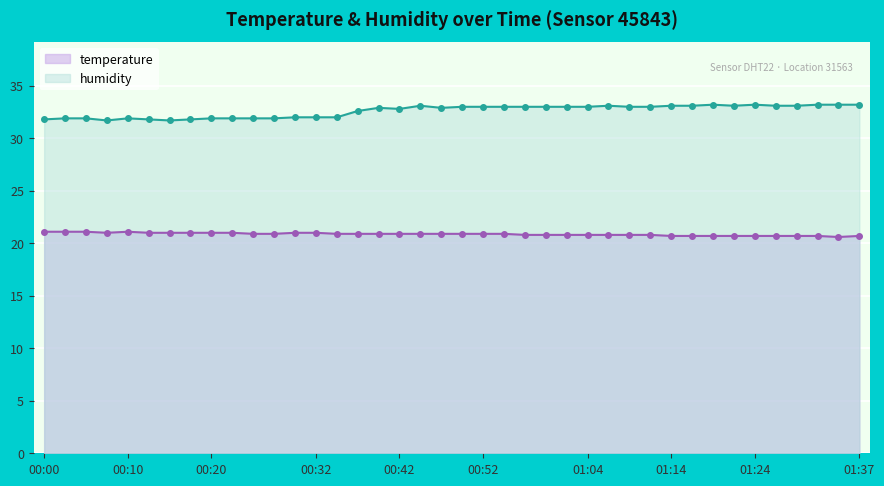

Between 00:37 and 00:57, which series saw the biggest shift?

humidity